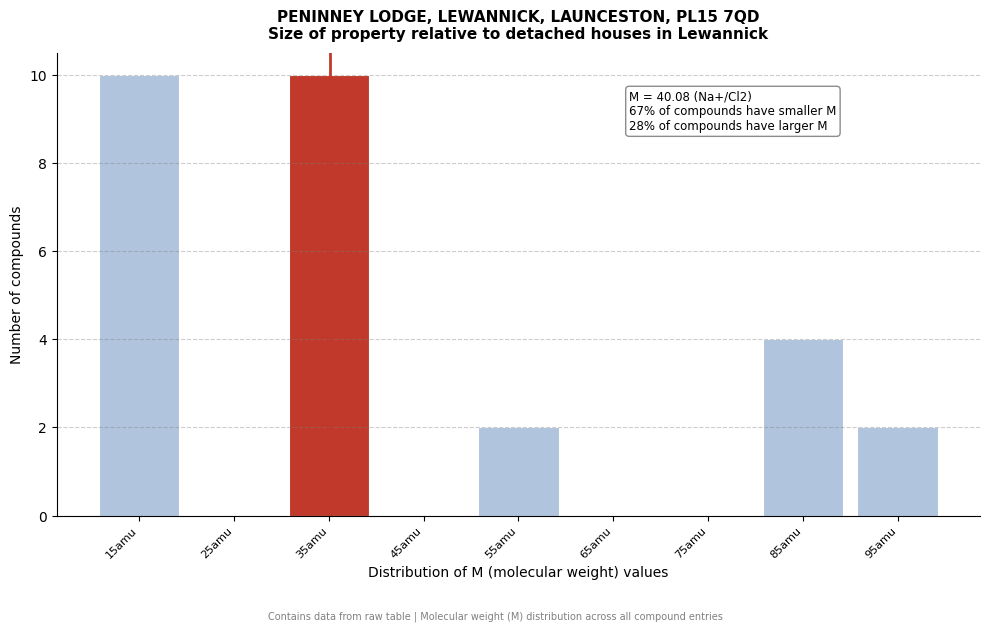

Reading left to right, extract all data points from this chart.

15amu=10	25amu=0	35amu=10	45amu=0	55amu=2	65amu=0	75amu=0	85amu=4	95amu=2